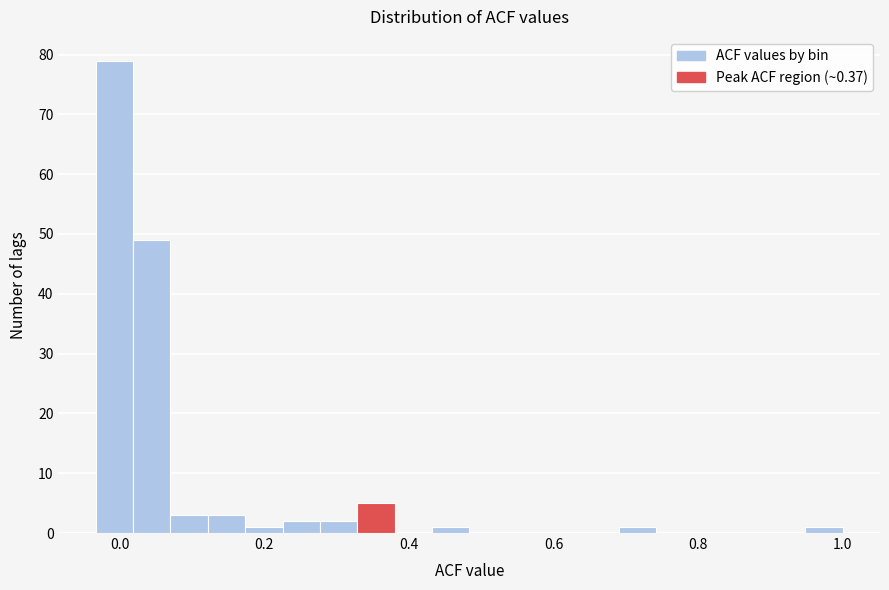

Around what value on the x-axis is the tallest bar? Give the approximate position of its centre, as read against the axis.

0.00